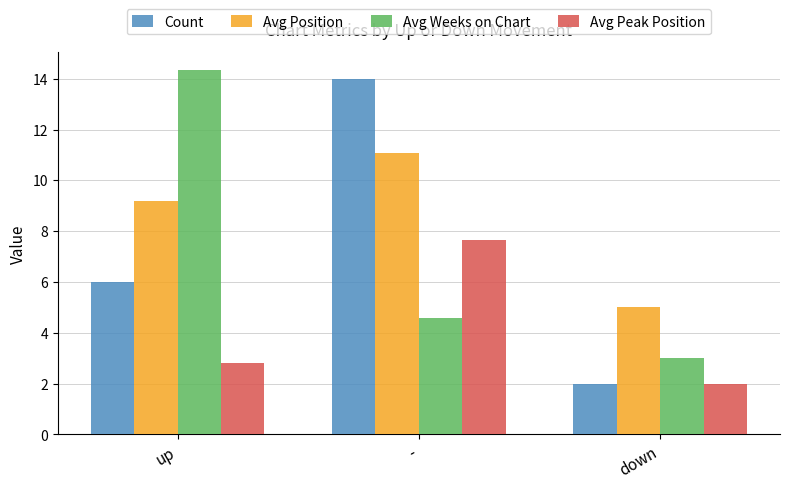

Between up and -, which series saw the biggest shift?

Avg Weeks on Chart